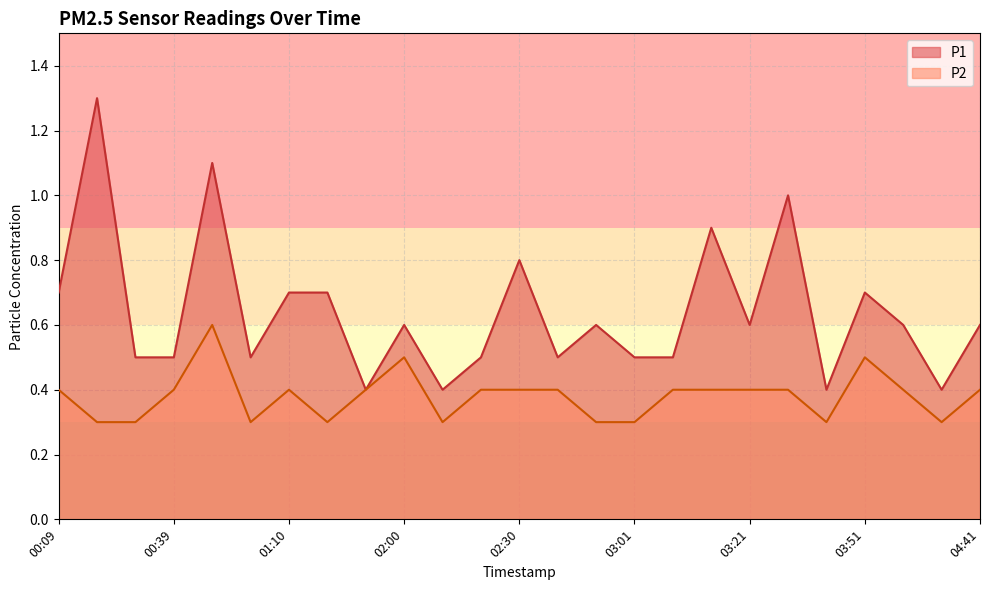

What is the sum of the P2 values at 01:30 and 02:00?

0.8